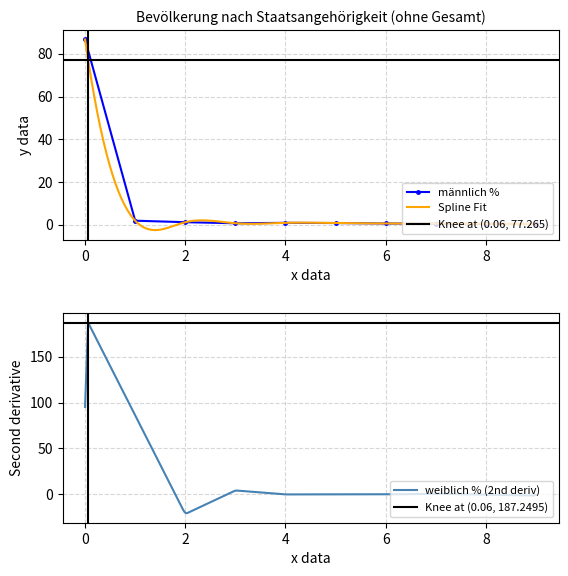

Reading left to right, what are all the values shown in this chart?

86.7	1.9	1.2	0.7	0.9	0.8	0.6	0.5	0.4	0.4